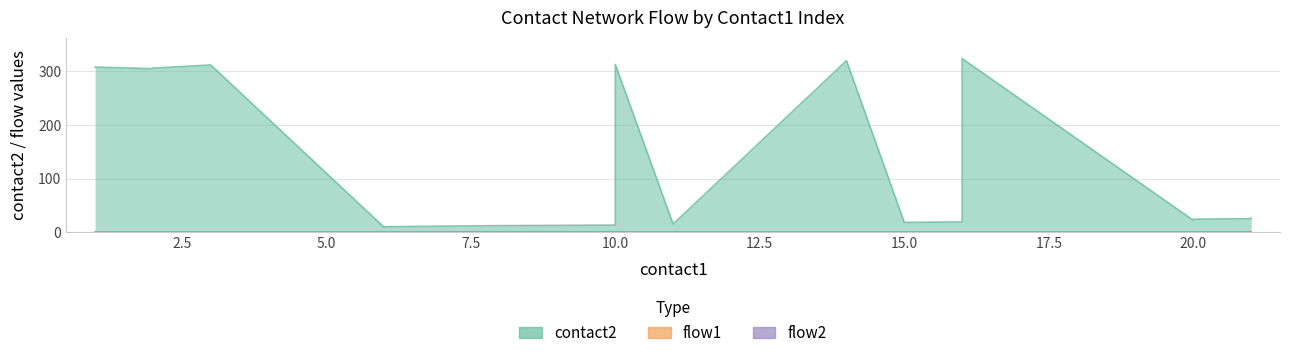

At which category does the chart reach its peak across all series?

16